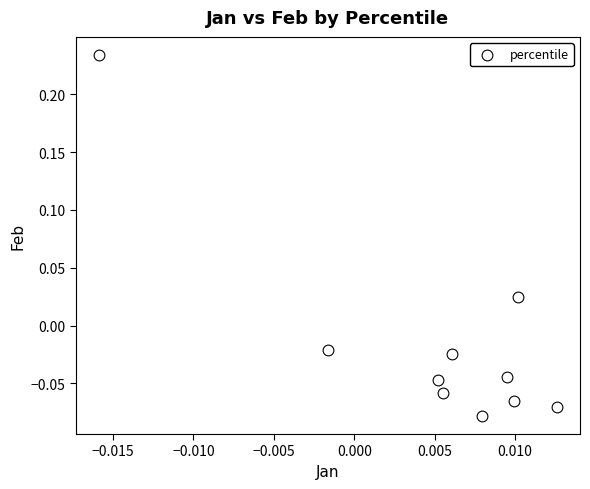

What is the range of Y values (max minus min)?

0.3